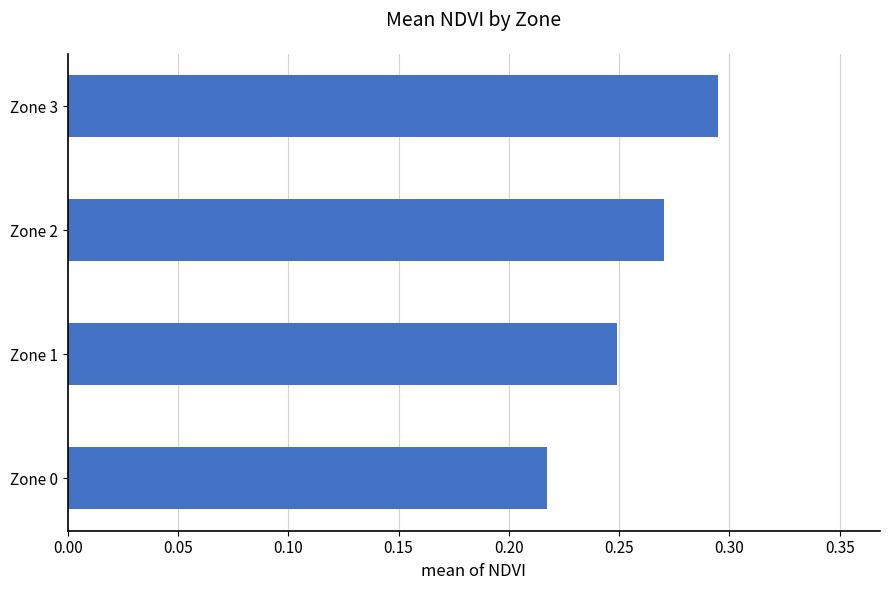

What is the change in value from Zone 0 to Zone 2?

+0.1